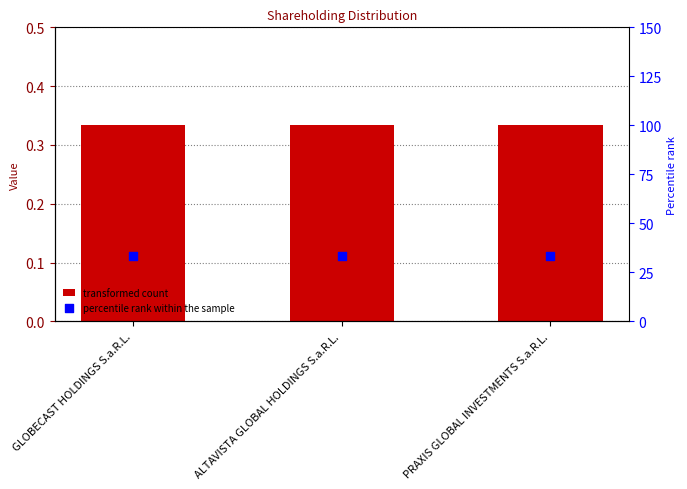

Is the value of col_1 at PRAXIS GLOBAL INVESTMENTS S.a.R.L. greater than the value of percentile rank within the sample at PRAXIS GLOBAL INVESTMENTS S.a.R.L.?

No